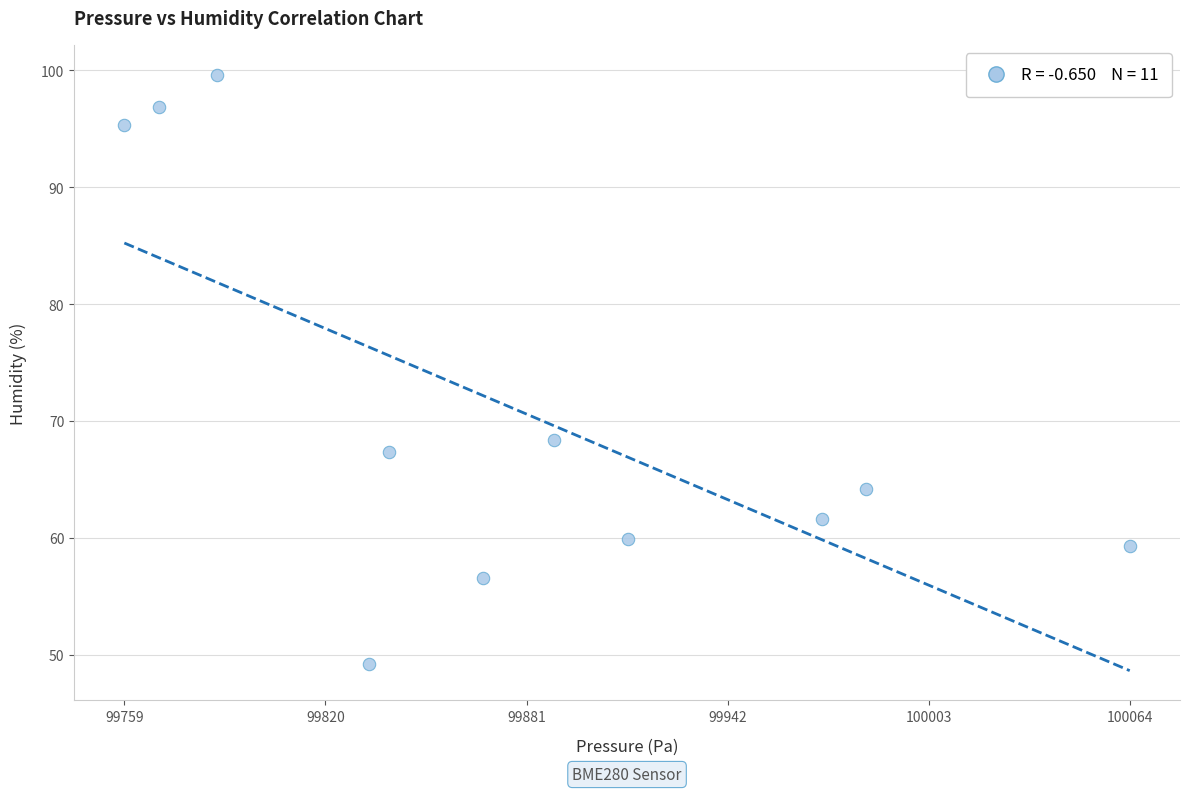

What Y value in the scatter plot is closest to 74?

68.4